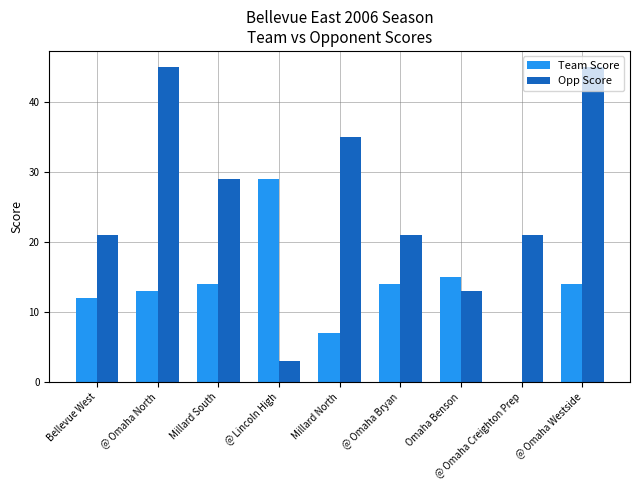

Is it true that Team Score equals 20 at Bellevue West?

False